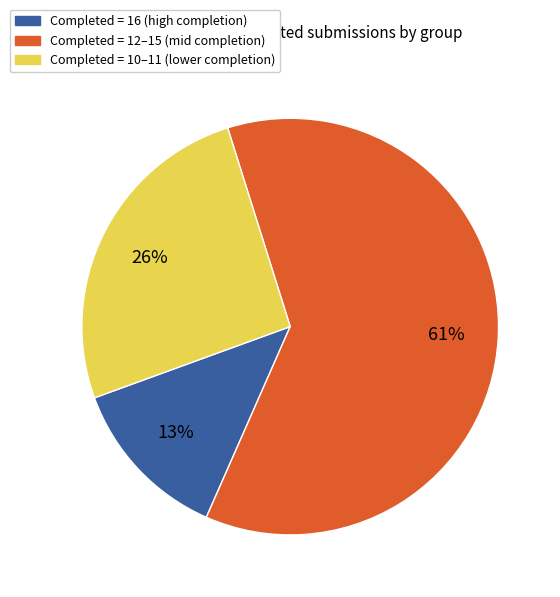

Count the number of slices in the pie.

3